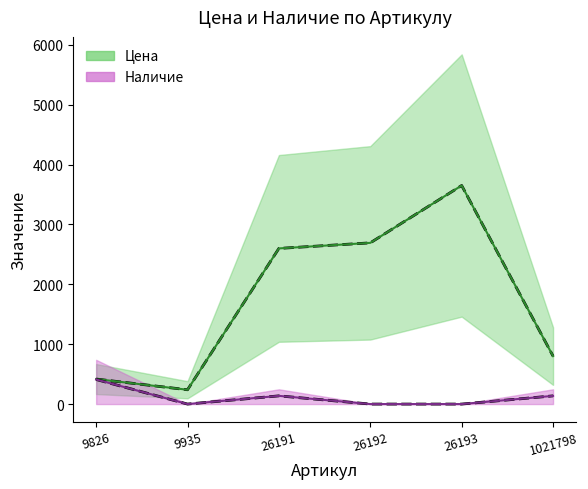

The value of Цена at 26192 is 2693.0. True or false?

True